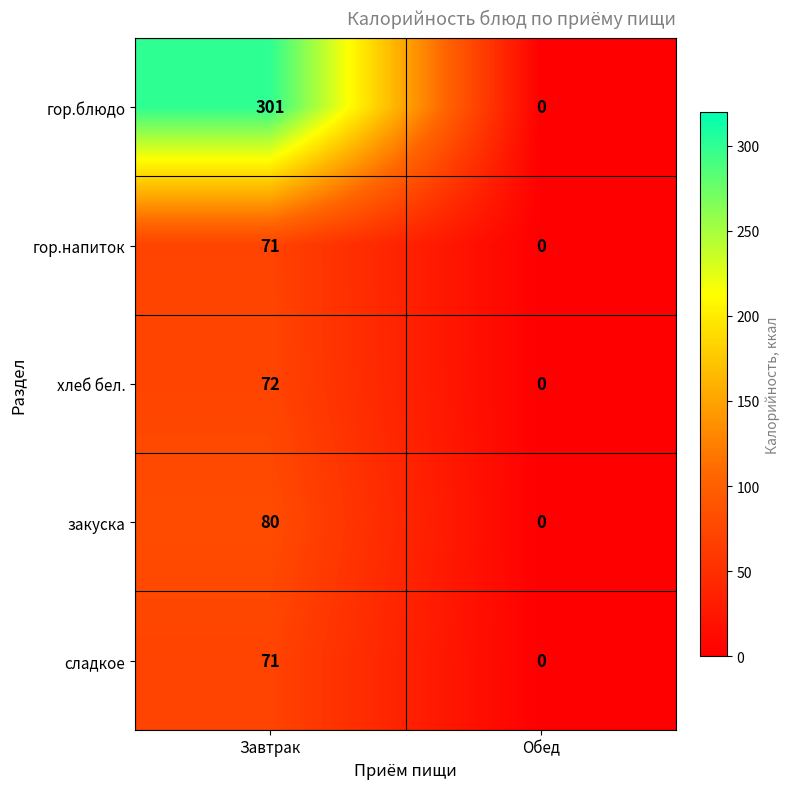

At how many categories does at least one series exceed 96?

1